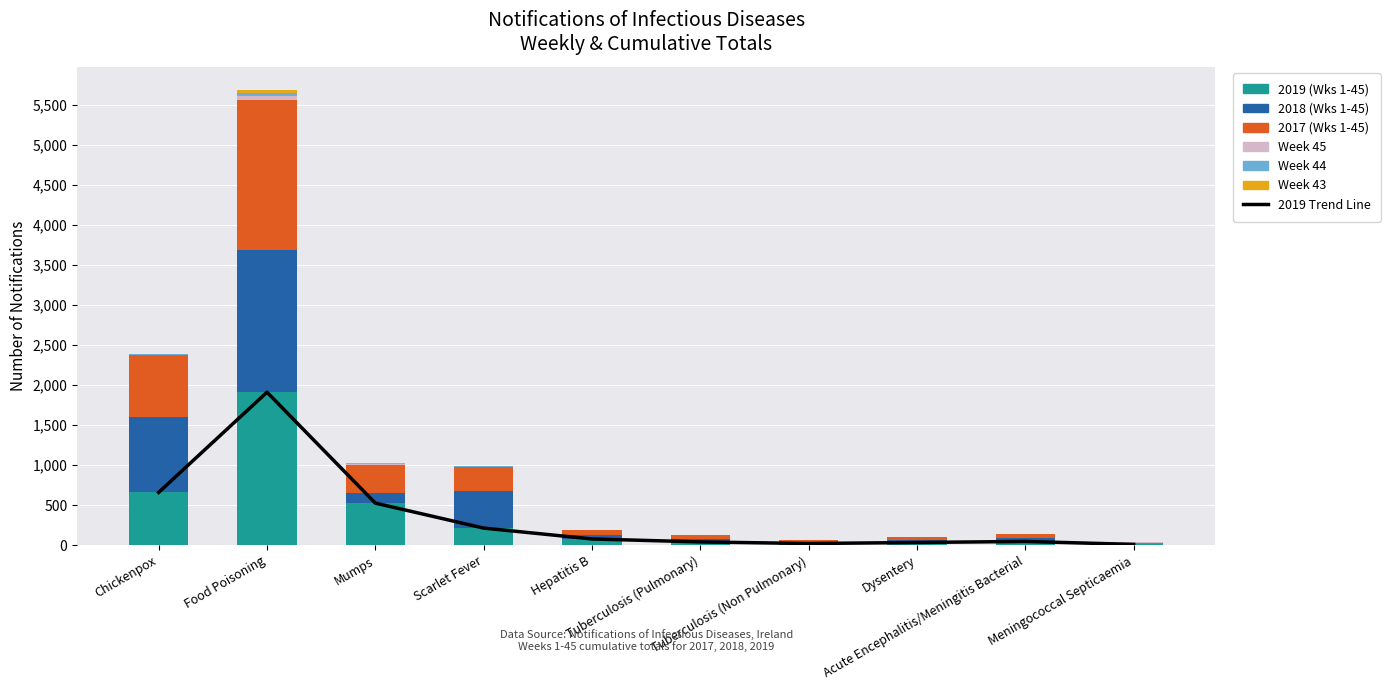

How many values in the Week 44 series exceed 4?

4